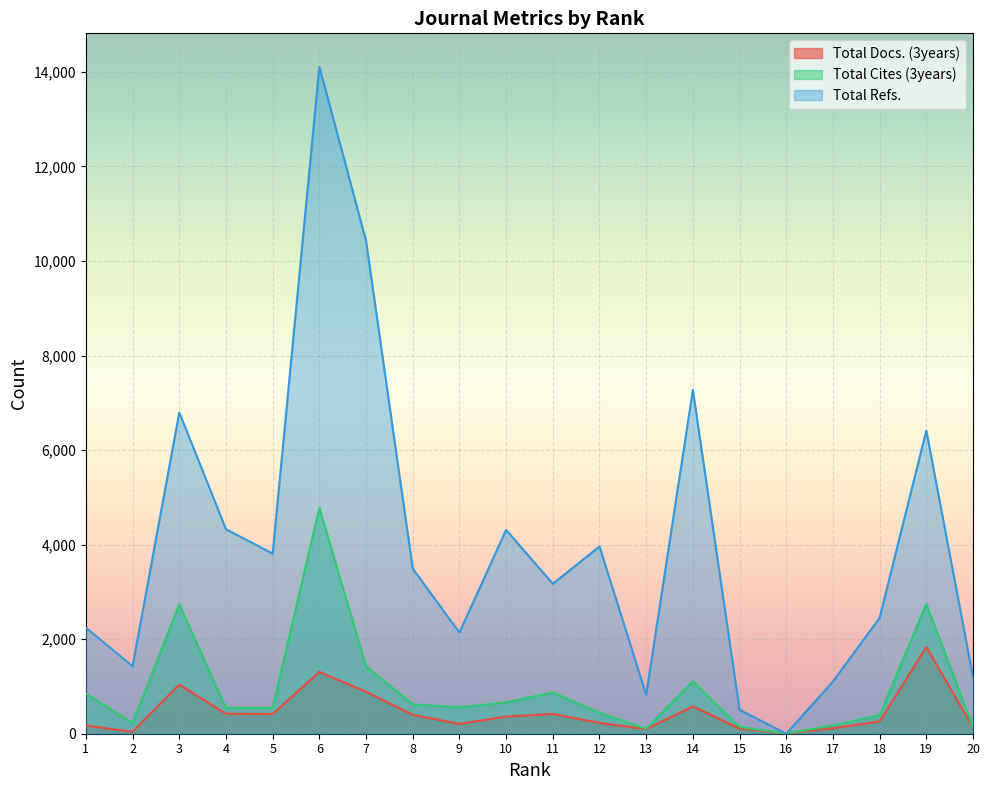

Which series has the largest range (max minus min)?

Total Refs.